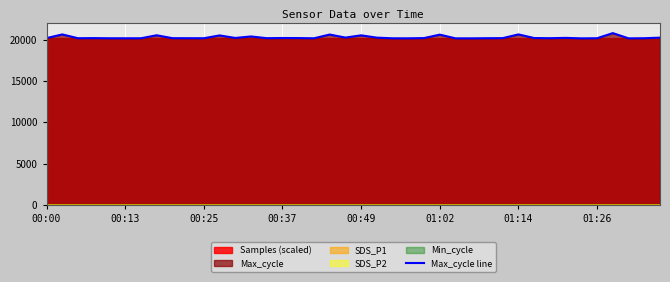

What is the difference between the second highest and minimum values?

478